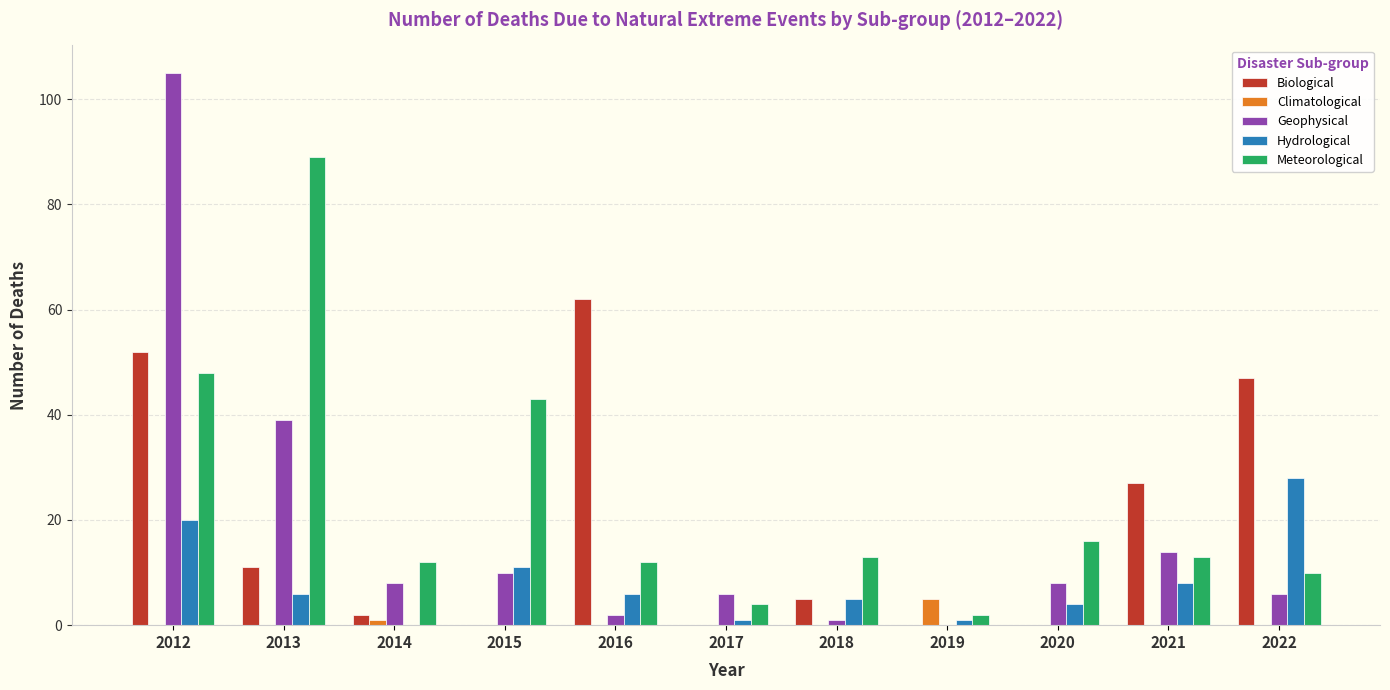

What is the sum of all Hydrological values?

90